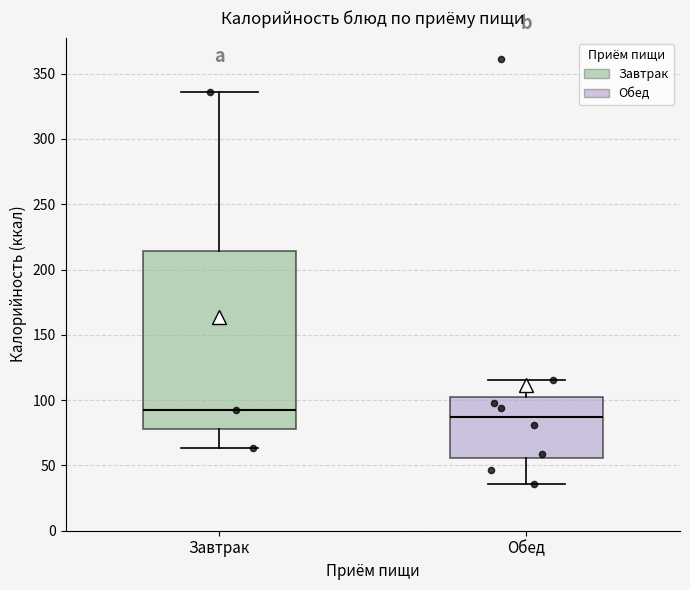

Reading left to right, read every box against the y-axis: the position of its median line, the range the box covers, and the ends of its whiskers. The values are not printed on the chart, so give them approximately, as read against the axis.

Завтрак: median 90, box 80 to 215, whiskers 65 to 335
Обед: median 85, box 55 to 100, whiskers 35 to 115